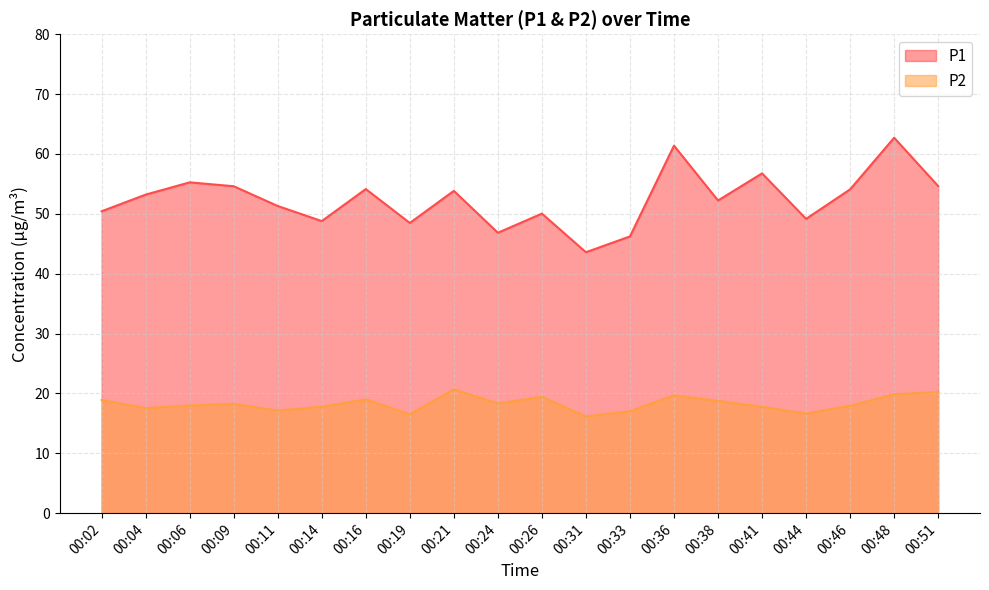

Reading left to right, what are all the values shown in this chart?

P1: 00:02=50.4	00:04=53.2	00:06=55.2	00:09=54.6	00:11=51.3	00:14=48.8	00:16=54.1	00:19=48.5	00:21=53.8	00:24=46.8	00:26=50.0	00:31=43.6	00:33=46.2	00:36=61.4	00:38=52.2	00:41=56.8	00:44=49.1	00:46=54.1	00:48=62.7	00:51=54.6
P2: 00:02=18.9	00:04=17.6	00:06=18.0	00:09=18.2	00:11=17.1	00:14=17.8	00:16=19.0	00:19=16.5	00:21=20.7	00:24=18.3	00:26=19.4	00:31=16.1	00:33=17.0	00:36=19.7	00:38=18.8	00:41=17.8	00:44=16.6	00:46=17.9	00:48=19.9	00:51=20.2